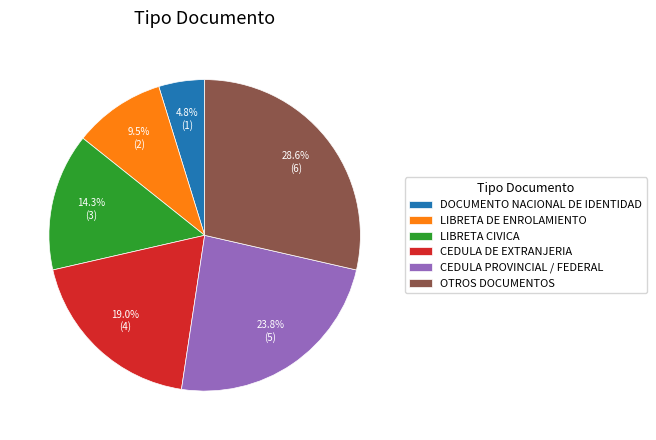

How many segments does this pie chart have?

6